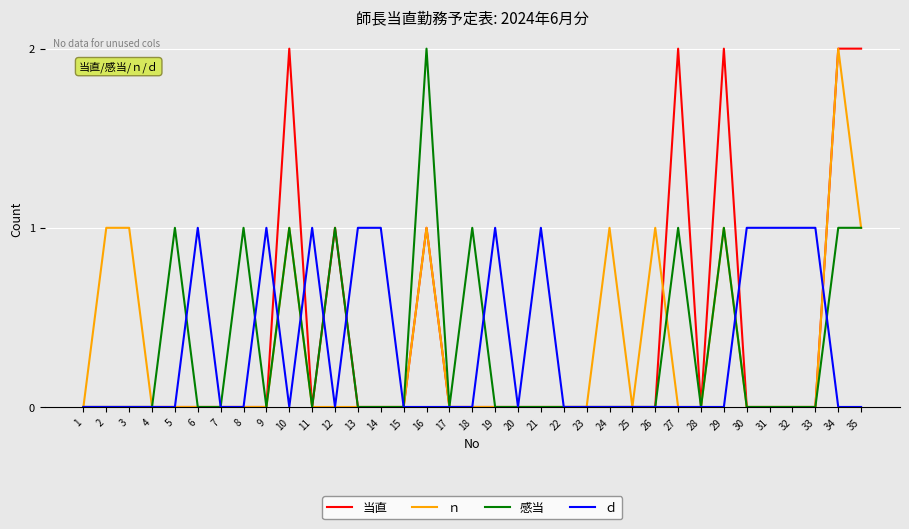

The ｄ series shows 1 at 21. True or false?

True